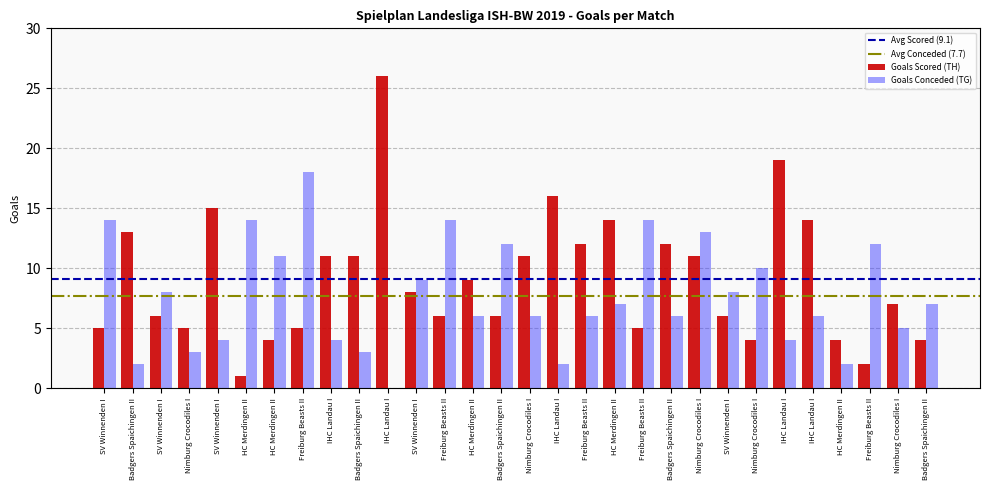

Are the bars grouped side by side (vs. stacked)?

Yes